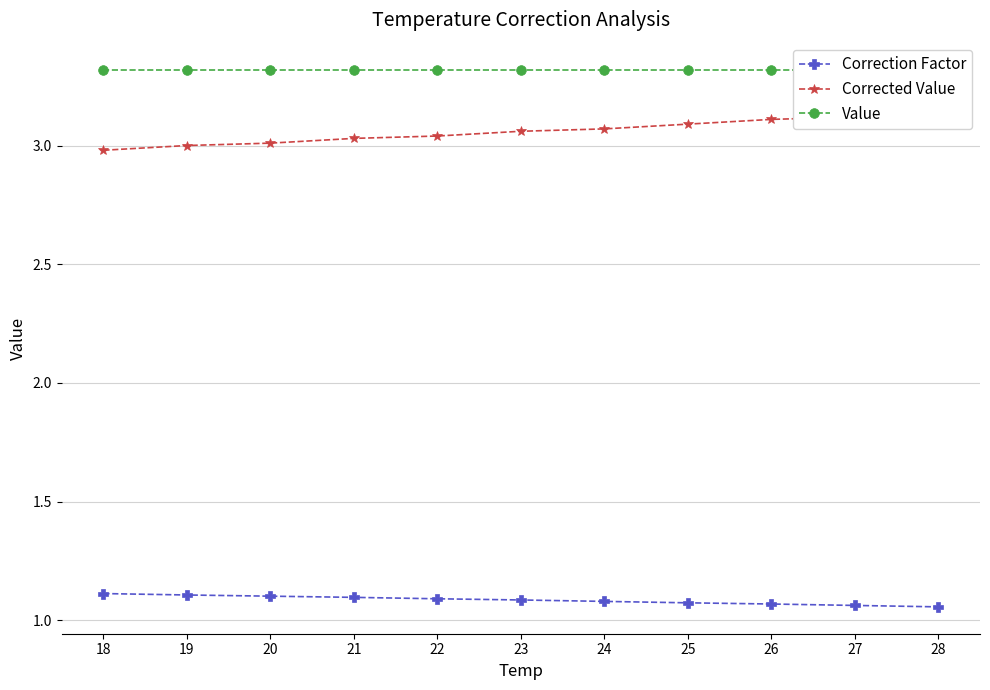

Is it true that Correction Factor equals 1.1 at 22?

True